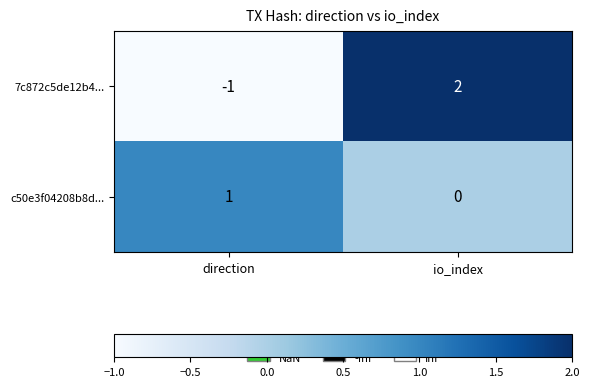

How many data points does each series have?

2